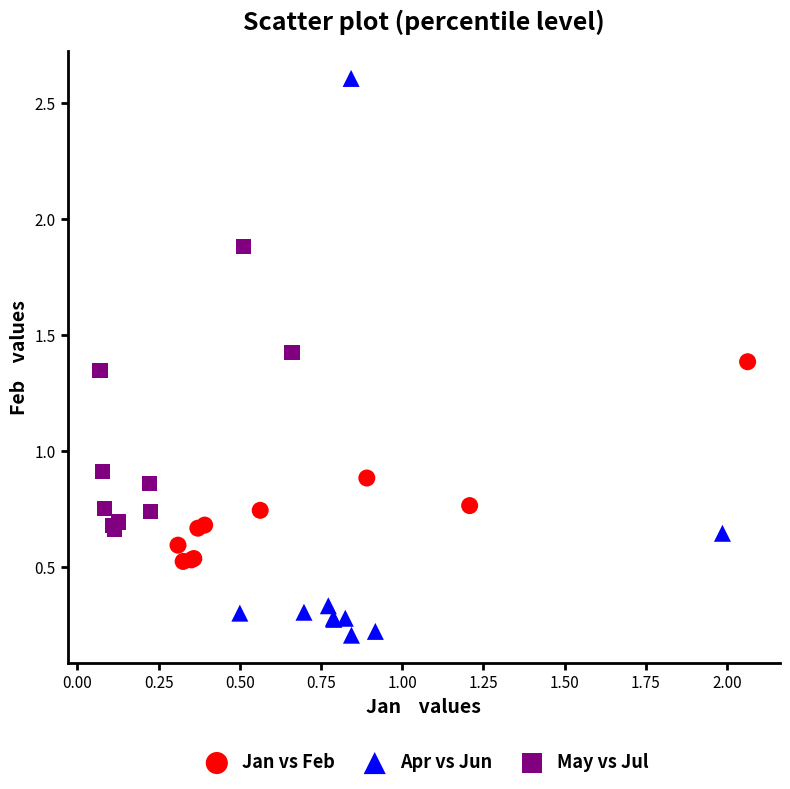

What are all the series names shown in the legend?

Jan vs Feb, Apr vs Jun, May vs Jul